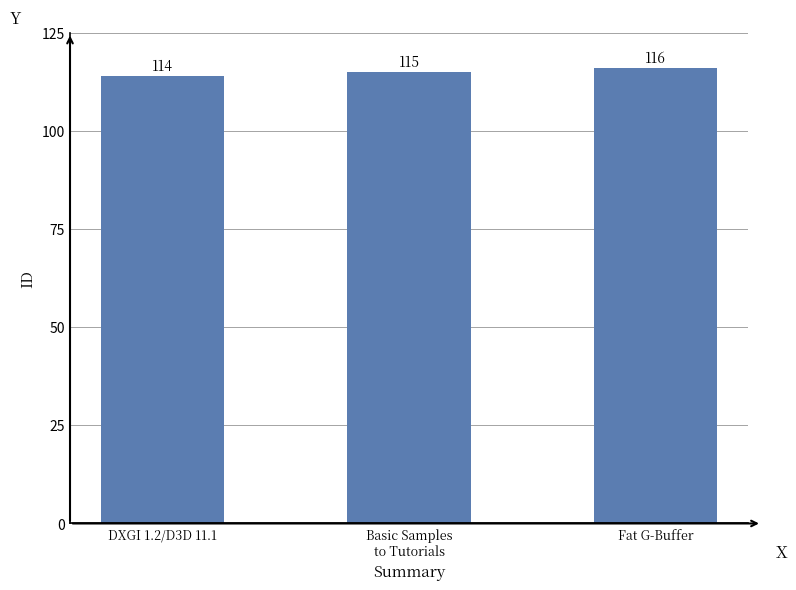

Is it true that the value at Basic Samples
to Tutorials is 115?

True